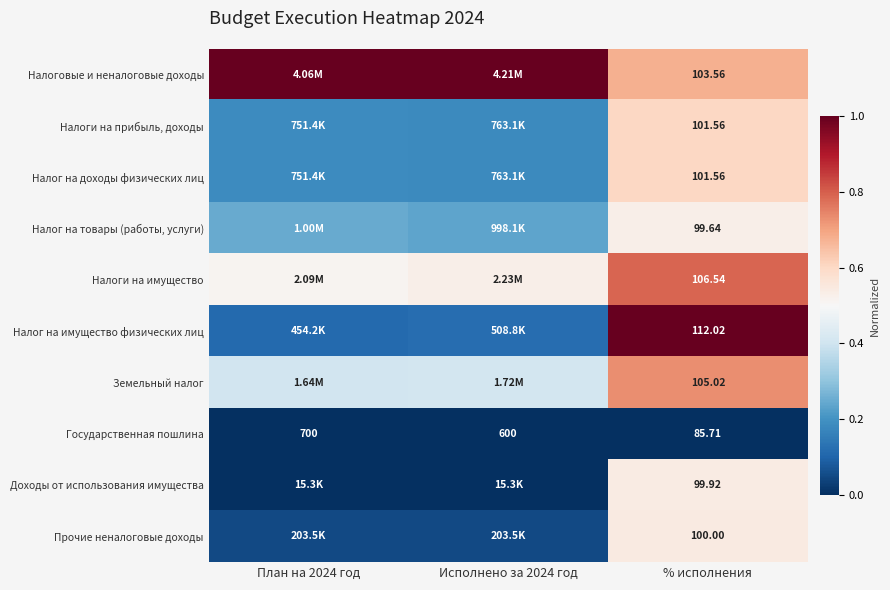

List the series in order of their peak value, lowest first.

Государственная пошлина, Налог на товары (работы, услуги), Доходы от использования имущества, Прочие неналоговые доходы, Налоги на прибыль, доходы, Налог на доходы физических лиц, Земельный налог, Налоги на имущество, Налоговые и неналоговые доходы, Налог на имущество физических лиц